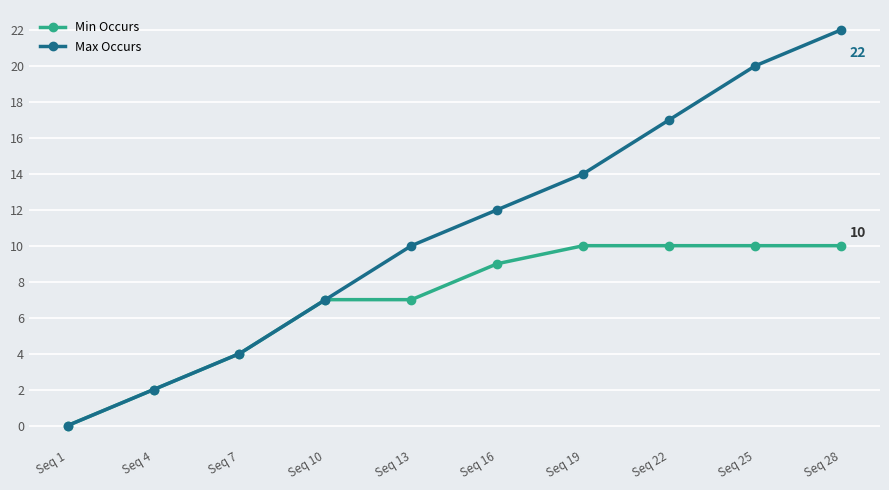

At Seq 19, list the series in order from largest to smallest.

Max Occurs, Min Occurs